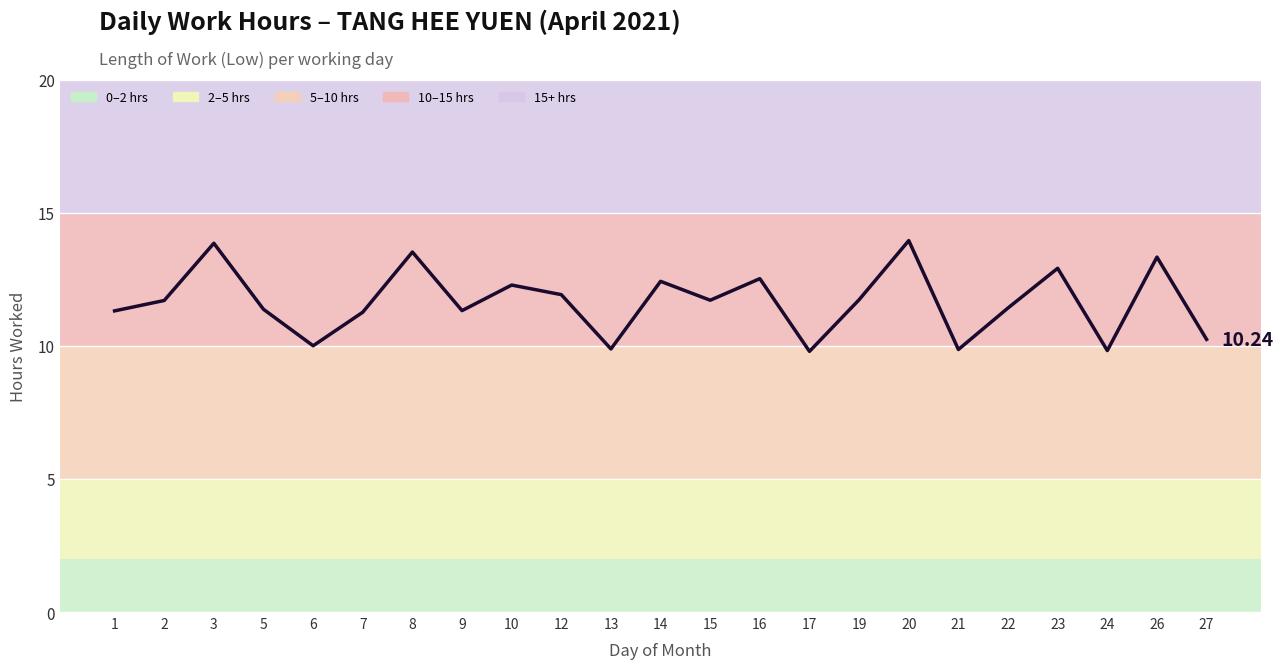

What is the change in value from 7 to 10?

+1.0